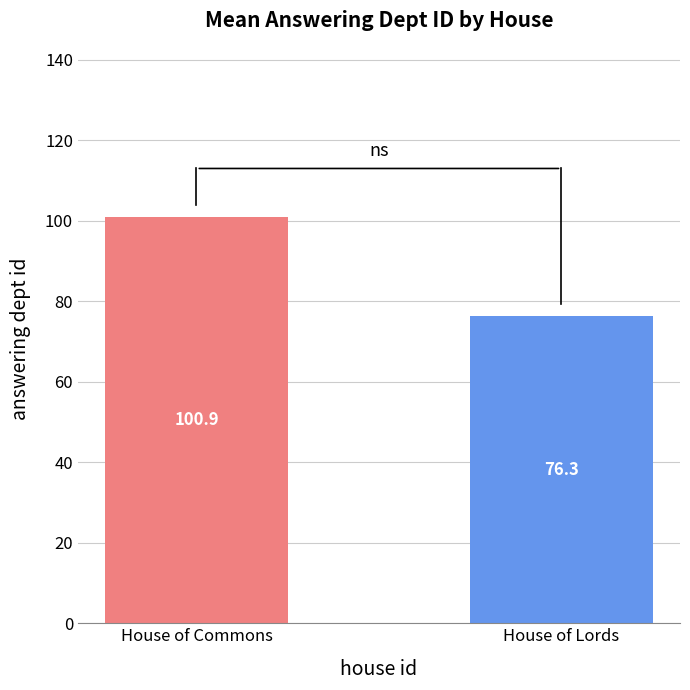

Reading left to right, extract all data points from this chart.

100.9	76.3